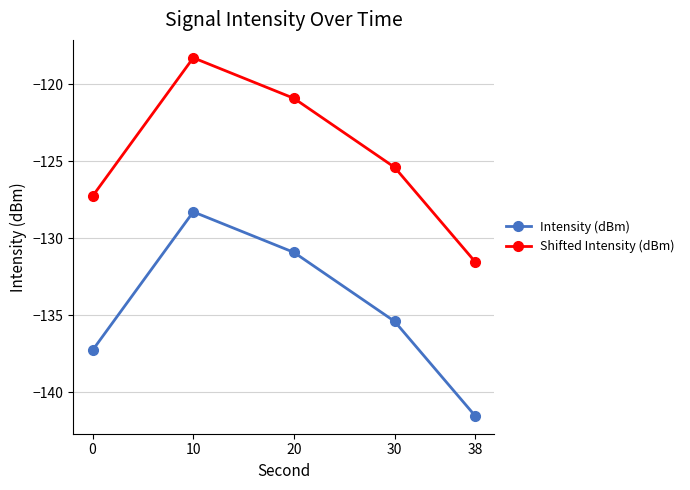

The value of Shifted Intensity (dBm) at 10 is -156.5. True or false?

False